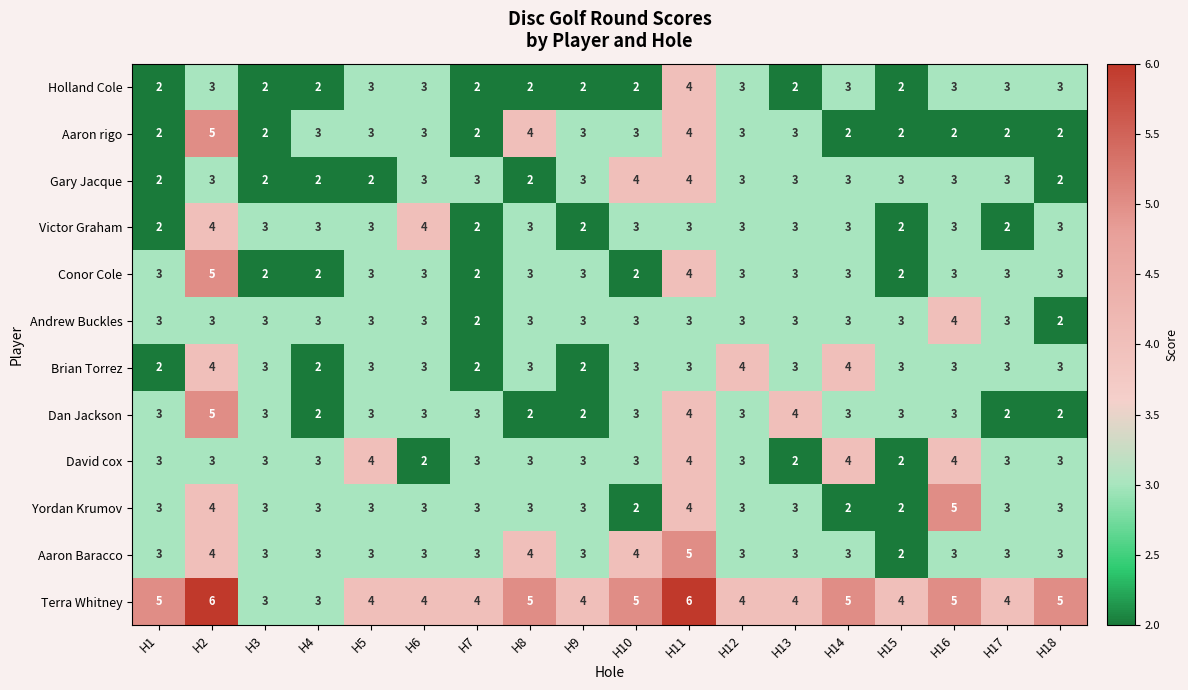

Which category has the highest value in the Aaron rigo series?

H2